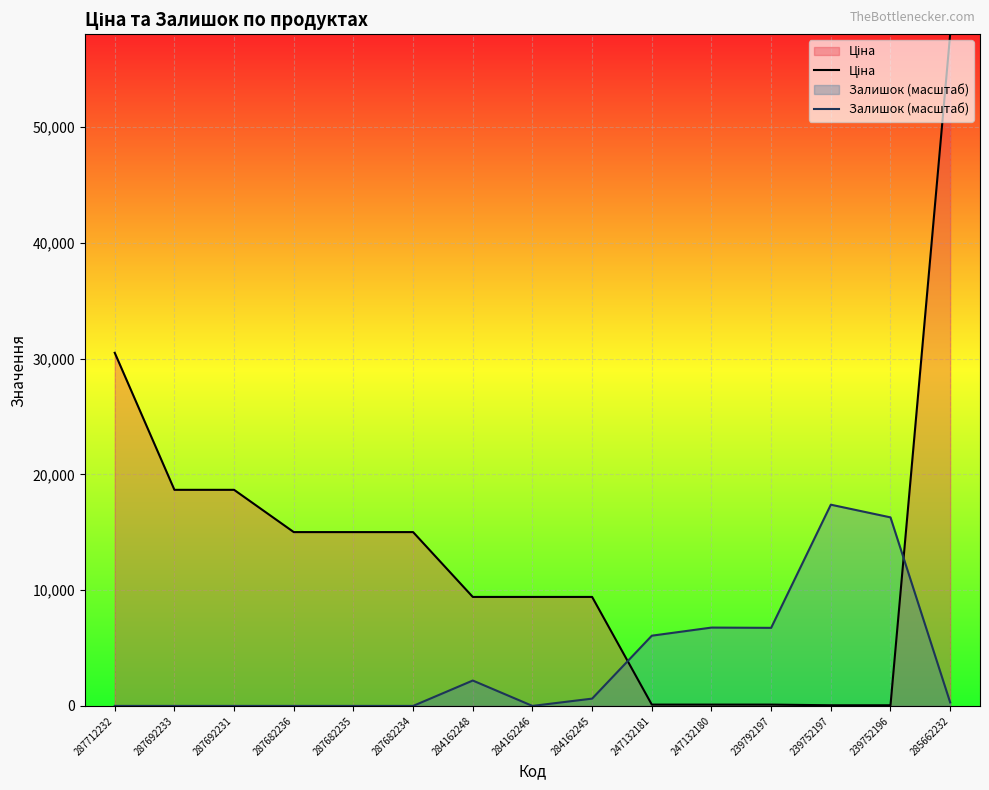

How many lines are shown in the chart?

2